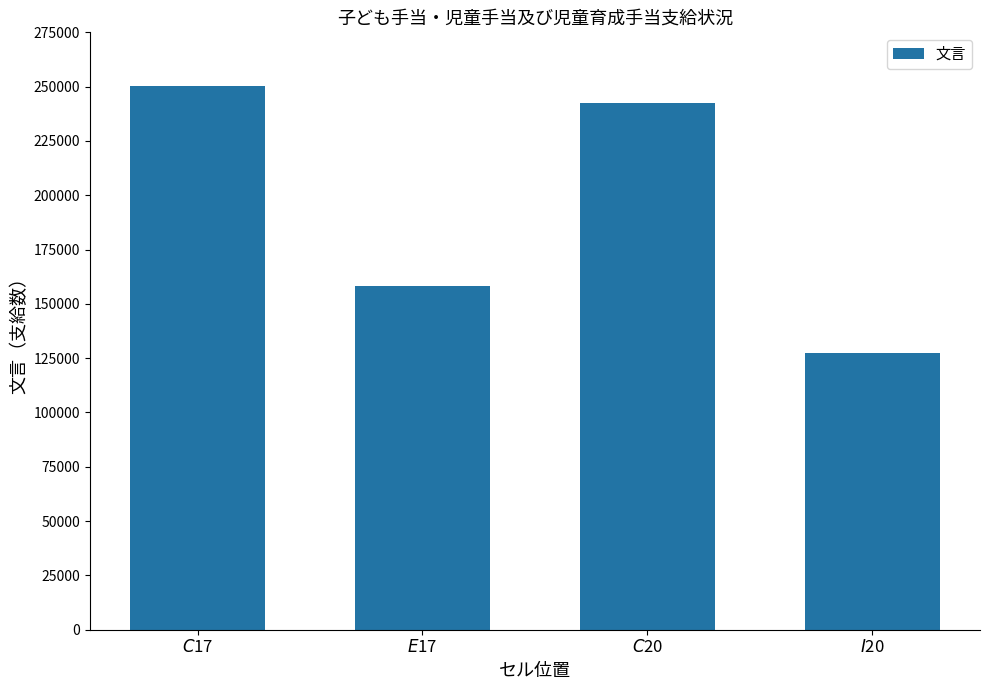

What is the difference between the second highest and minimum values?

115373